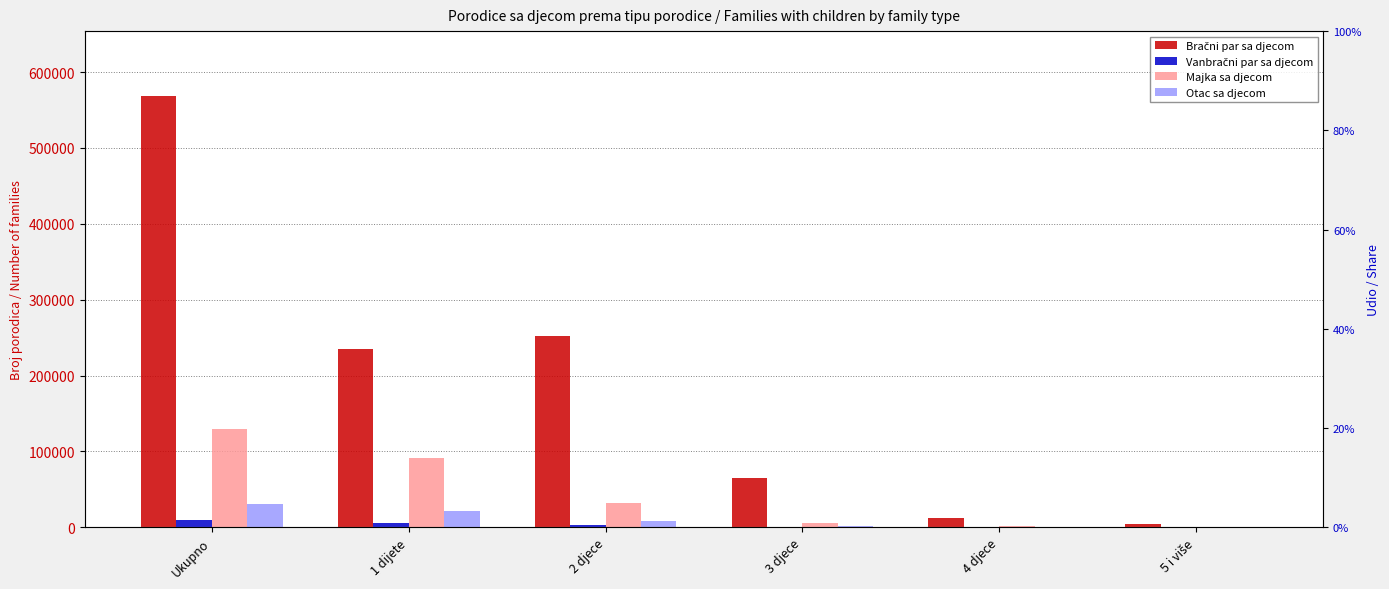

Which series has the largest total across all categories?

Bračni par sa djecom